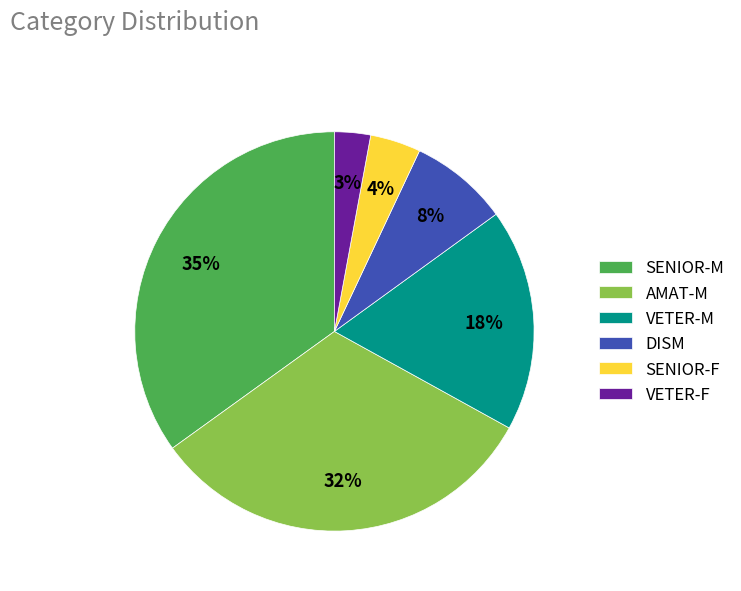

To the nearest percent, what percentage of the pie is SENIOR-F?

4%